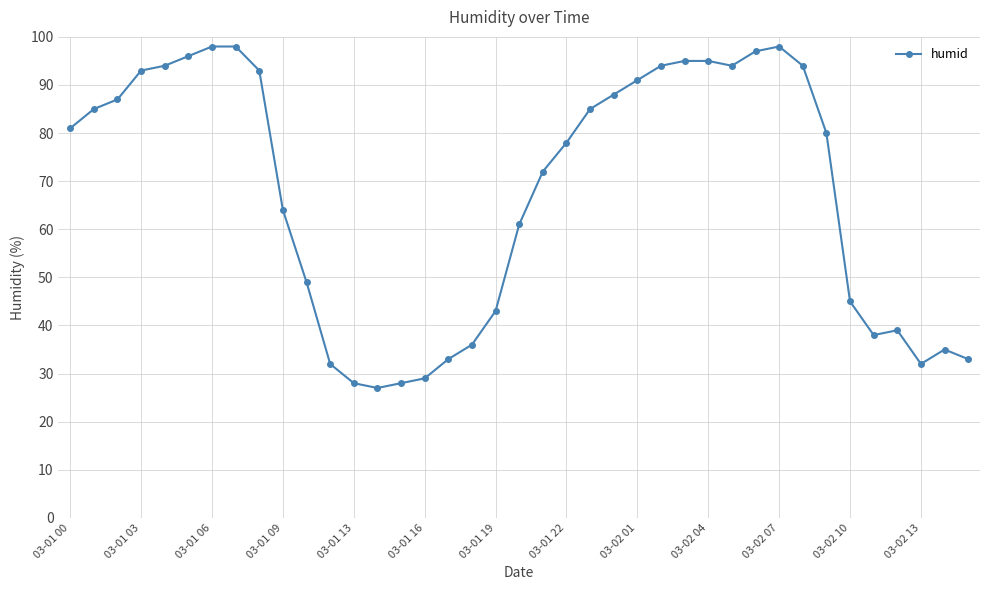

What is the value of the 8th point from the left?

98